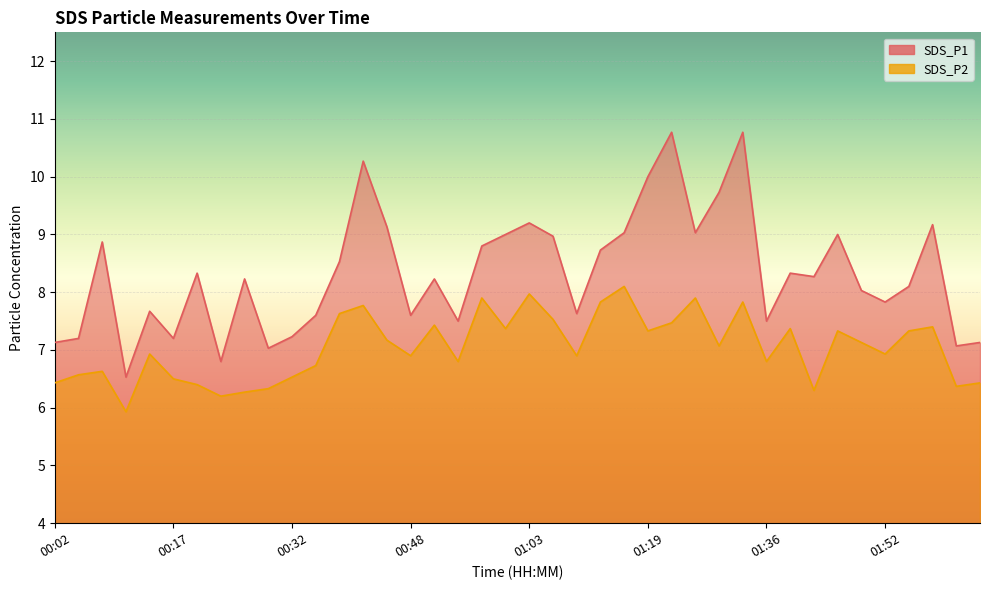

What is the sum of all SDS_P1 values?

333.2